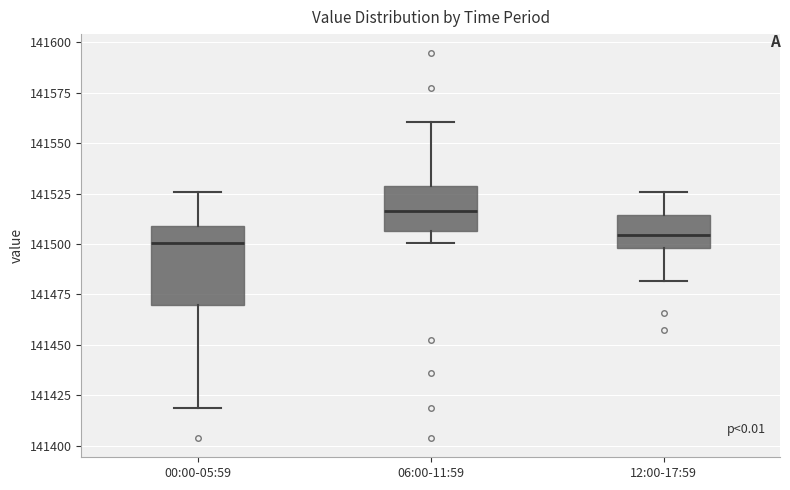

Reading left to right, transcribe this box plot: for each box, give where its median line is, the range the box spans, and where its two whiskers end, as read against the y-axis. The values are not printed on the chart, so give them approximately, as read against the axis.

00:00-05:59: median 141500, box 141470 to 141510, whiskers 141420 to 141525
06:00-11:59: median 141515, box 141505 to 141530, whiskers 141500 to 141560
12:00-17:59: median 141505, box 141500 to 141515, whiskers 141480 to 141525